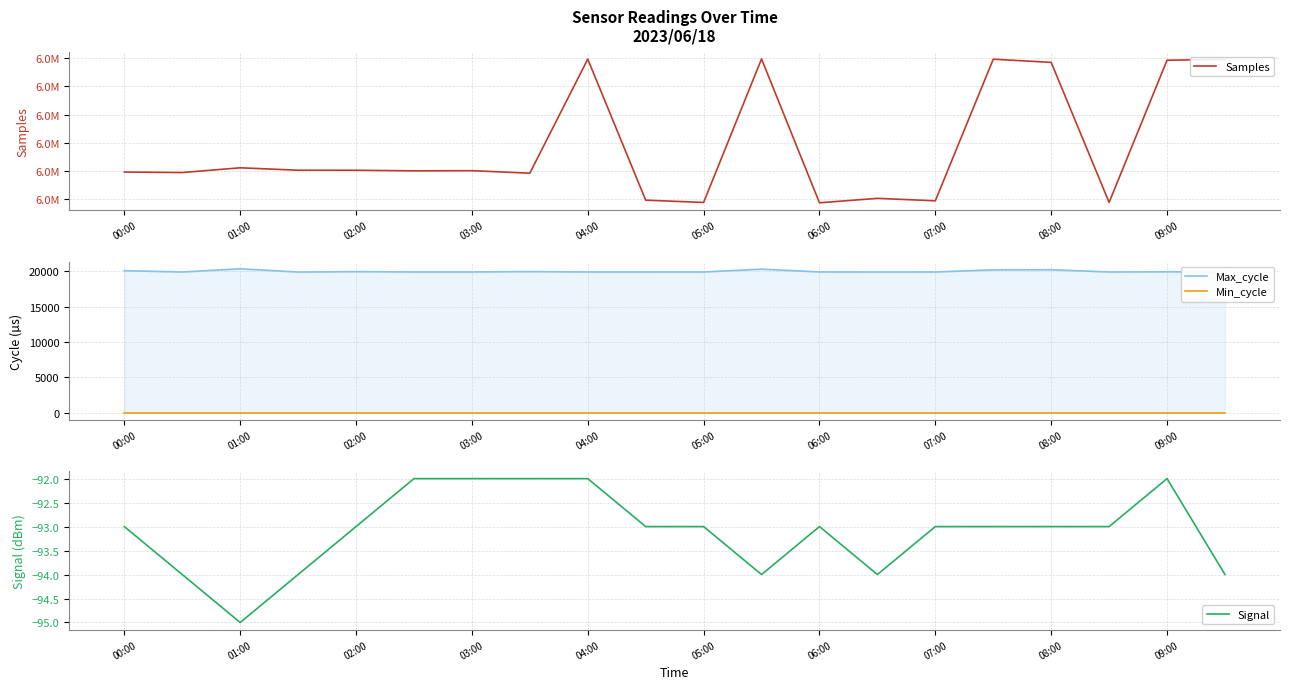

Where is the first local maximum for Samples?

01:00